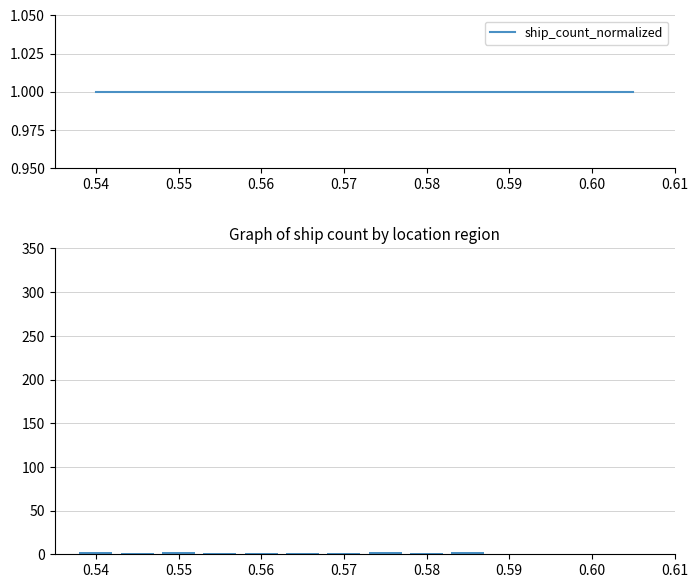

What is the sum of all values?

24